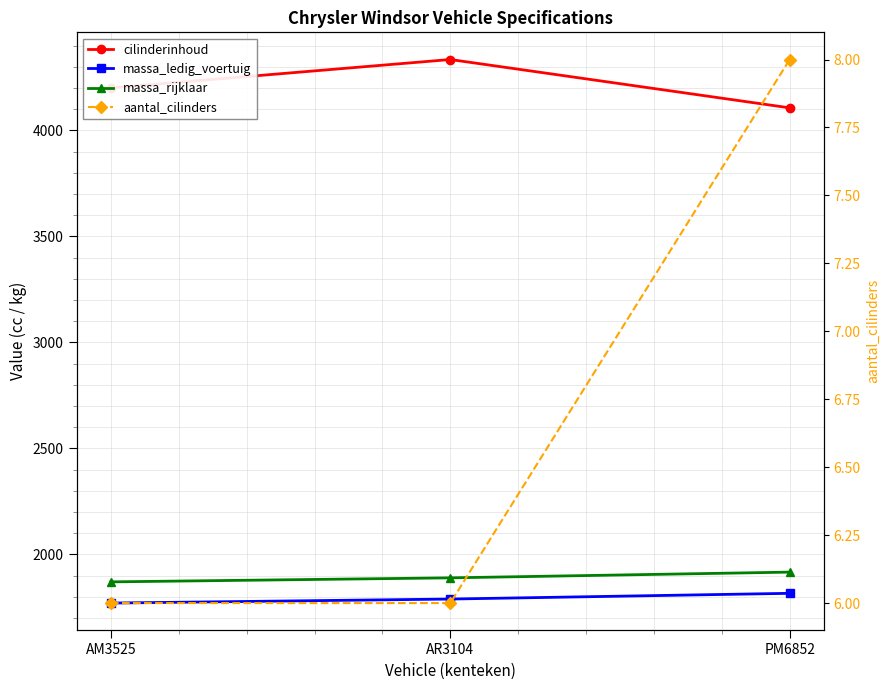

Reading left to right, list all the values displayed in this chart.

cilinderinhoud: AM3525=4200	AR3104=4334	PM6852=4106
massa_ledig_voertuig: AM3525=1770	AR3104=1789	PM6852=1816
massa_rijklaar: AM3525=1870	AR3104=1889	PM6852=1916
aantal_cilinders: AM3525=6	AR3104=6	PM6852=8